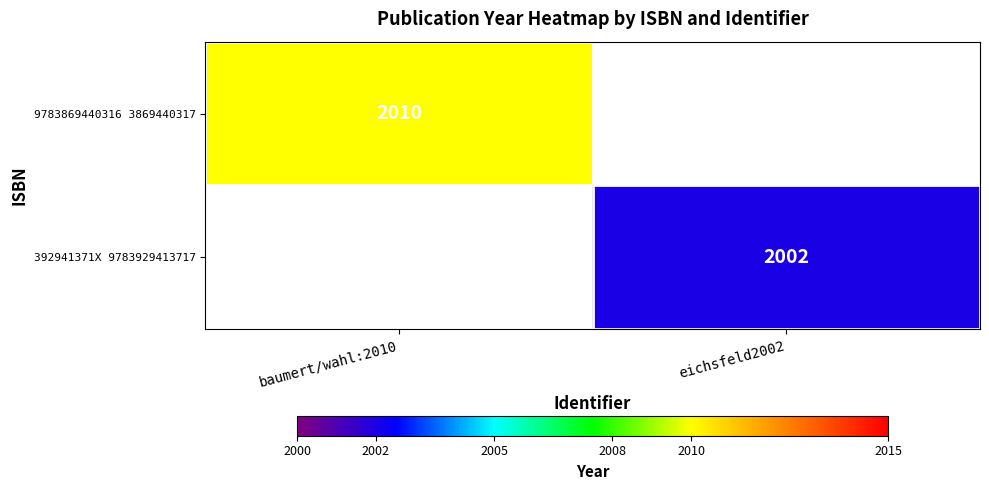

The value of 392941371X 9783929413717 at eichsfeld2002 is 3247. True or false?

False